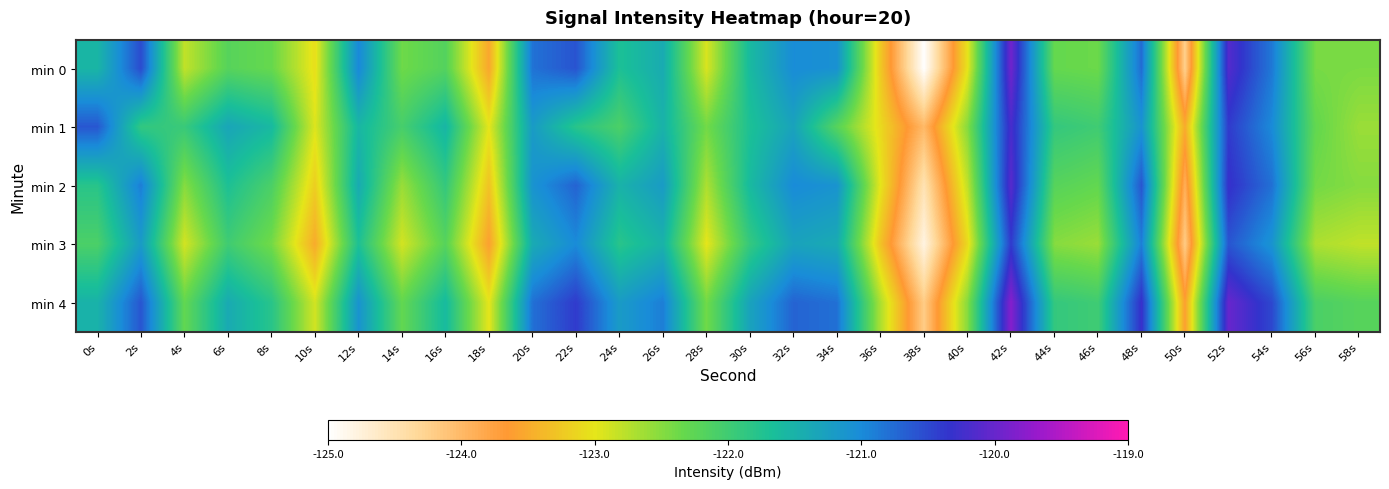

At 0s, list the series in order from smallest to largest.

min 3, min 2, min 0, min 4, min 1